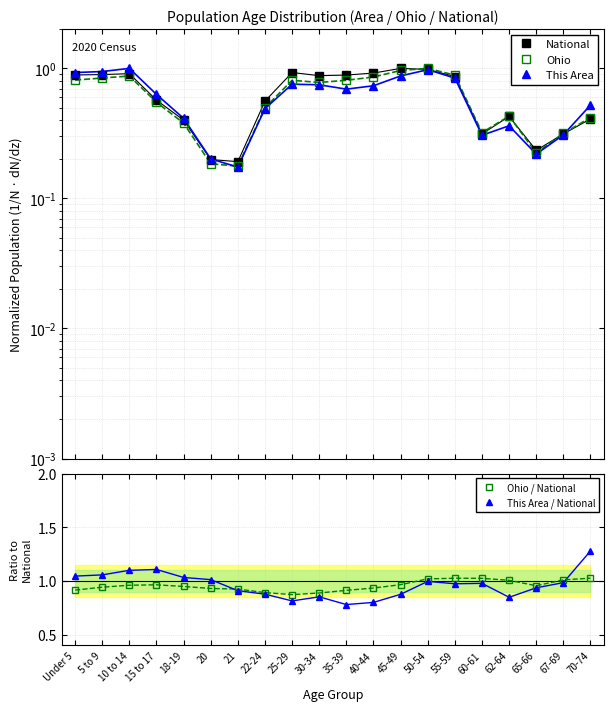

How many data points does each series have?

20